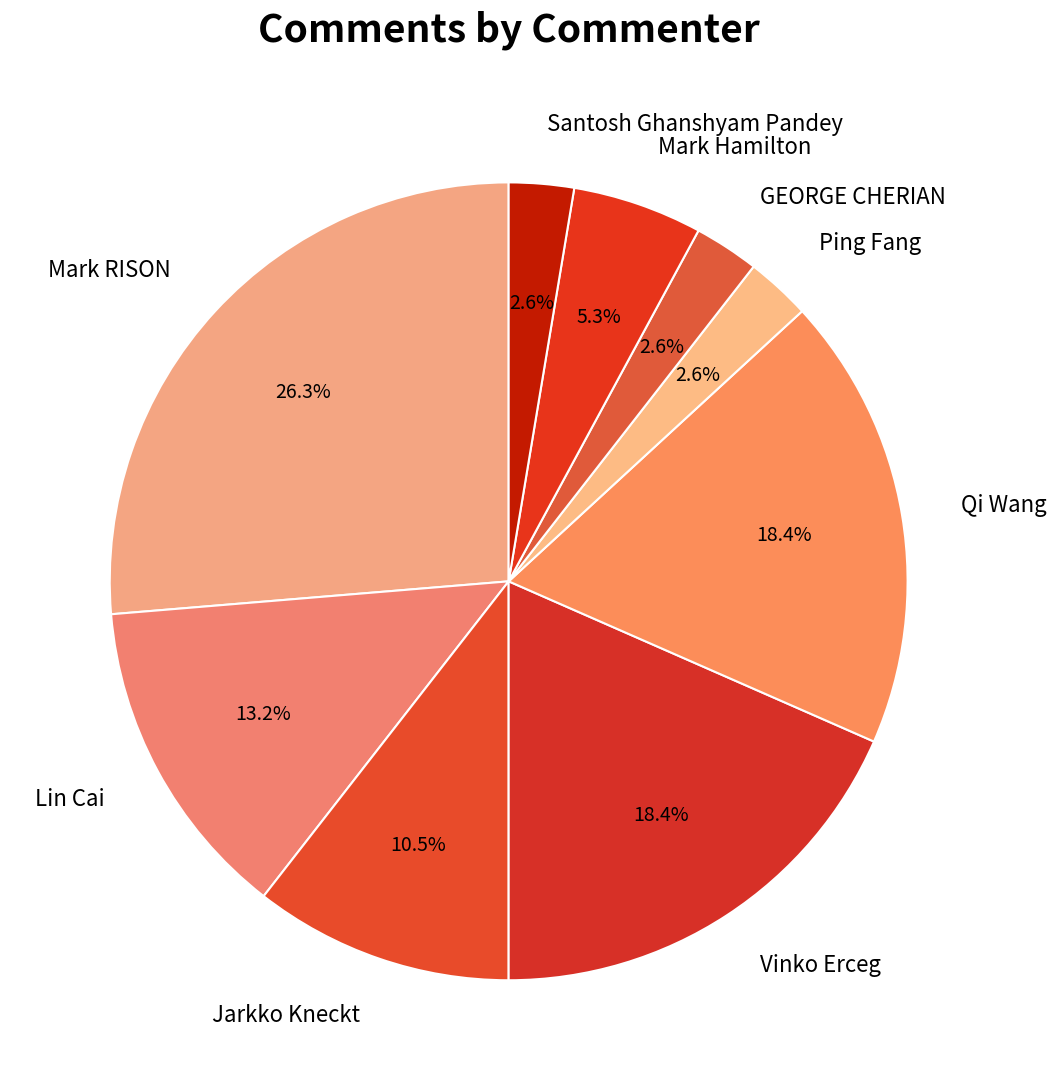

Is there any slice that represents more than half of the pie?

No